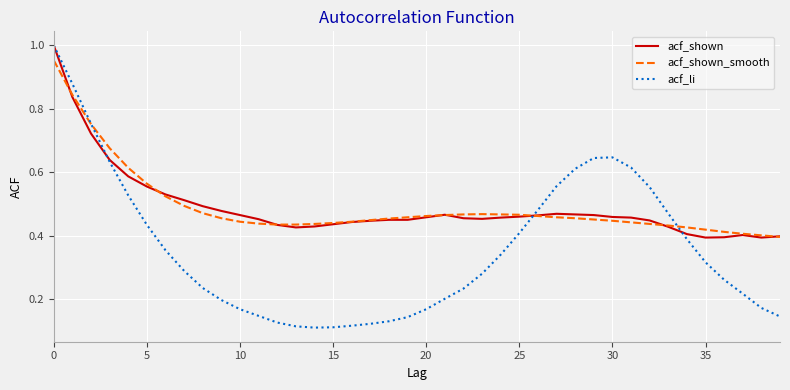

Which series has the widest spread of values?

acf_li